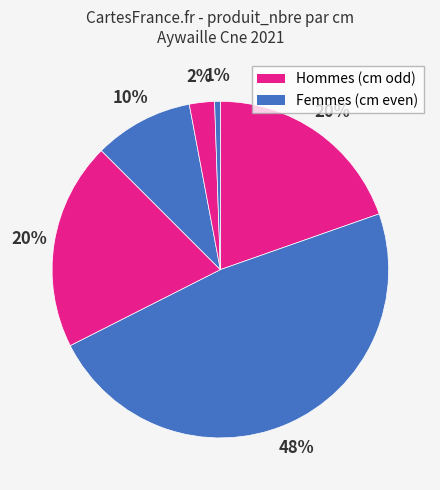

How many segments does this pie chart have?

6